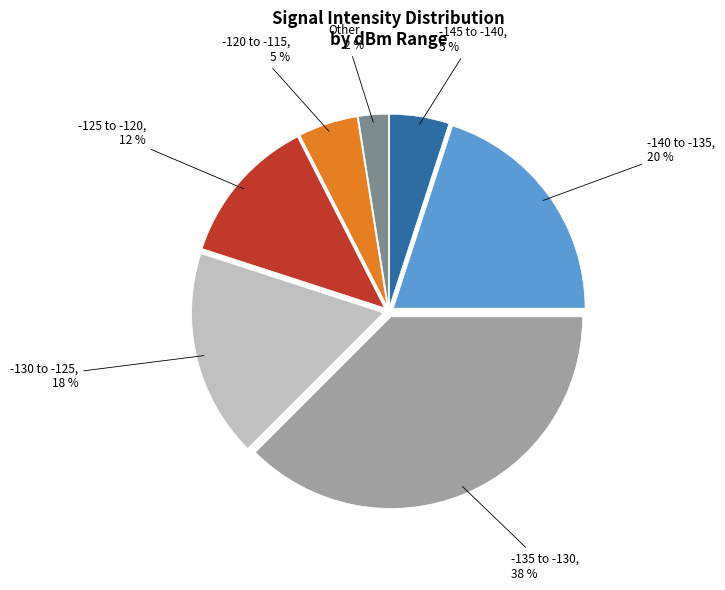

To the nearest percent, what percentage of the pie is -120 to -115?

5%